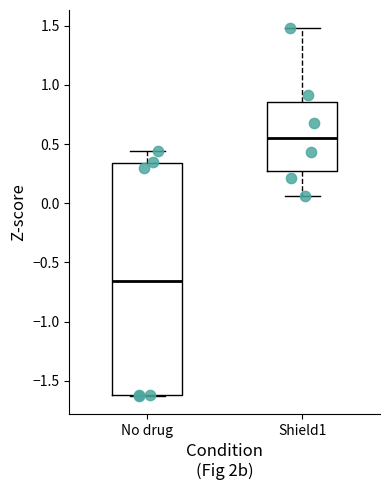

Where is the upper edge of the box for Shield1 on the y-axis? The values are not printed on the chart, so give them approximately, as read against the axis.

0.85